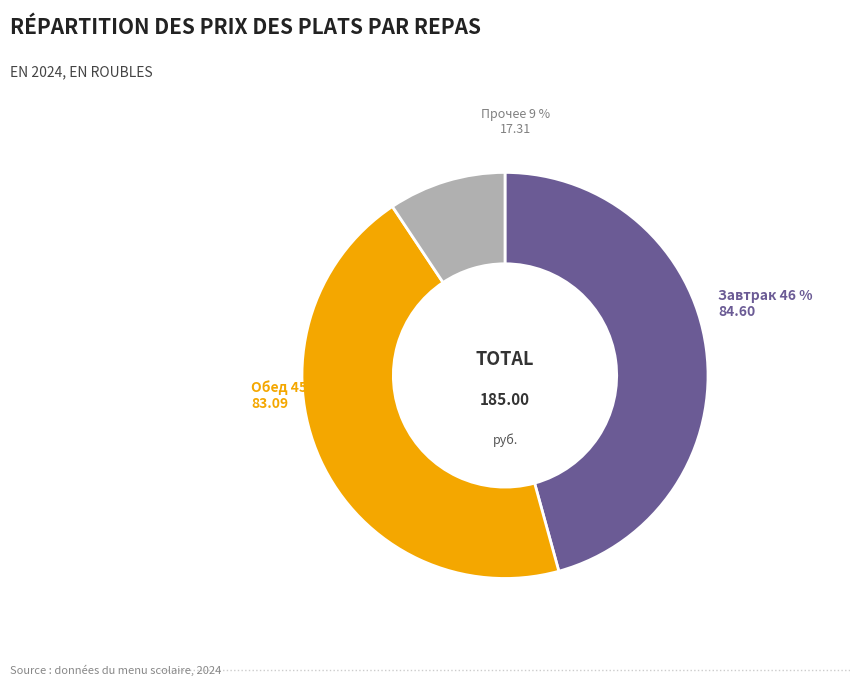

To the nearest percent, what is the average slice percentage?

33%